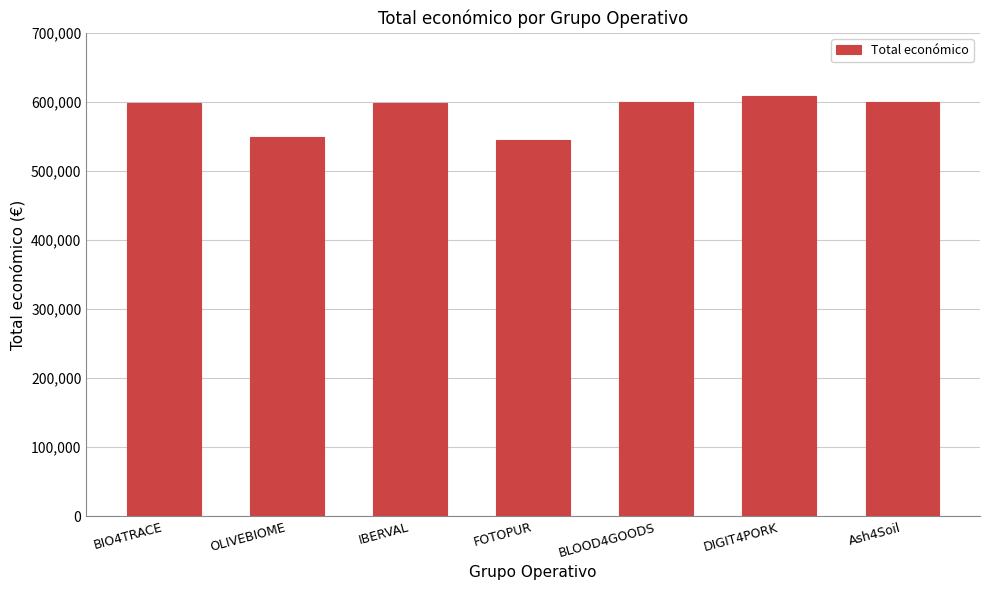

Which label corresponds to the largest value in the chart?

DIGIT4PORK